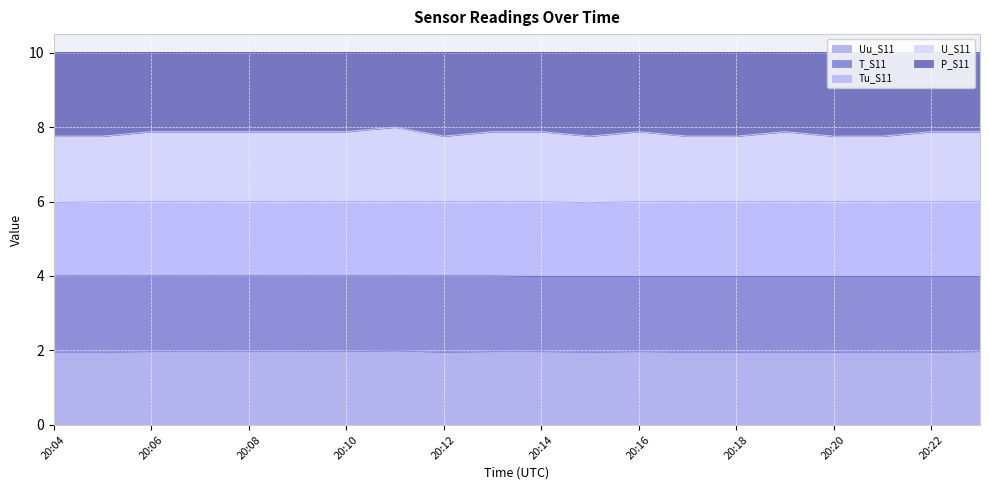

What is the total value across all series at 20:18?

10.0